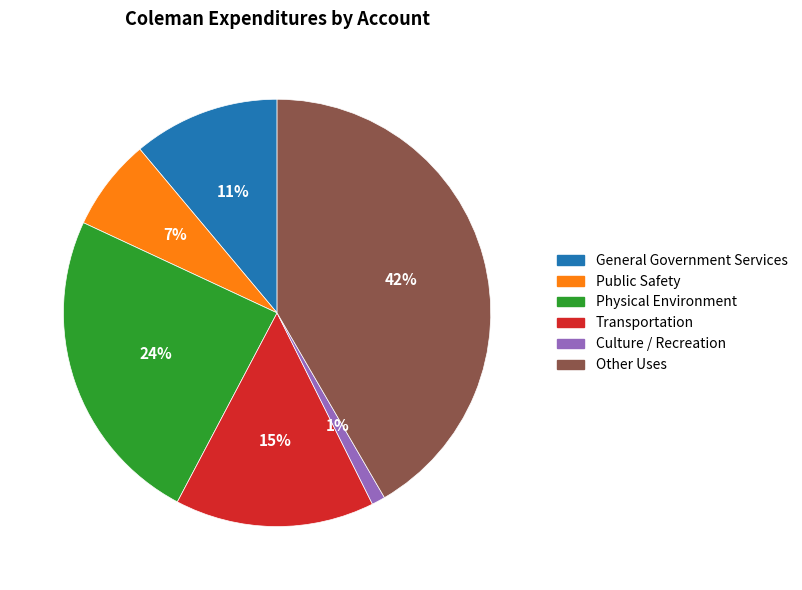

To the nearest percent, what is the combined percentage of Physical Environment and Culture / Recreation?

25%